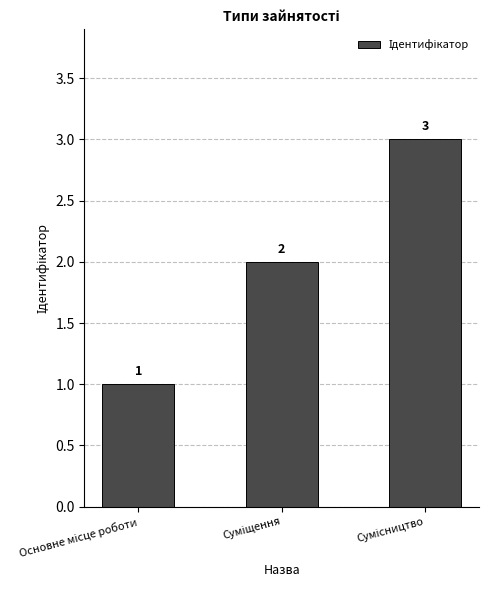

What is the value of the 3rd bar from the left?

3